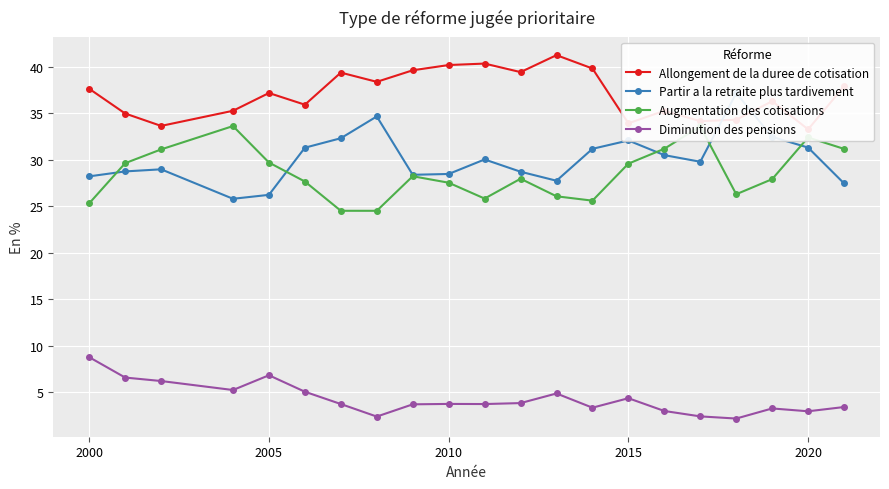

In Augmentation des cotisations, how many points are higher than both neighbors (excluding endpoints)?

5